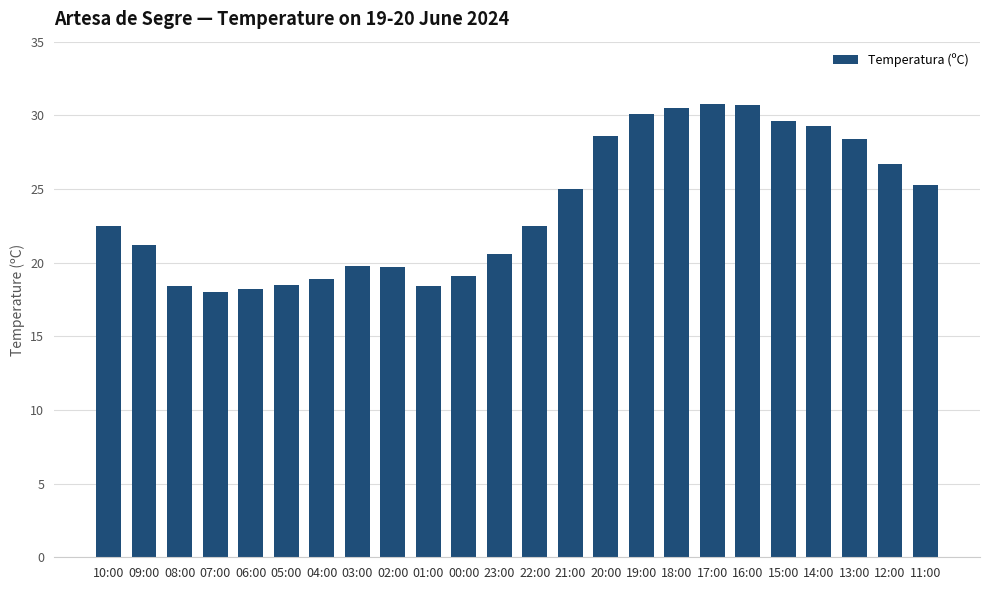

What is the smallest value displayed?

18.0